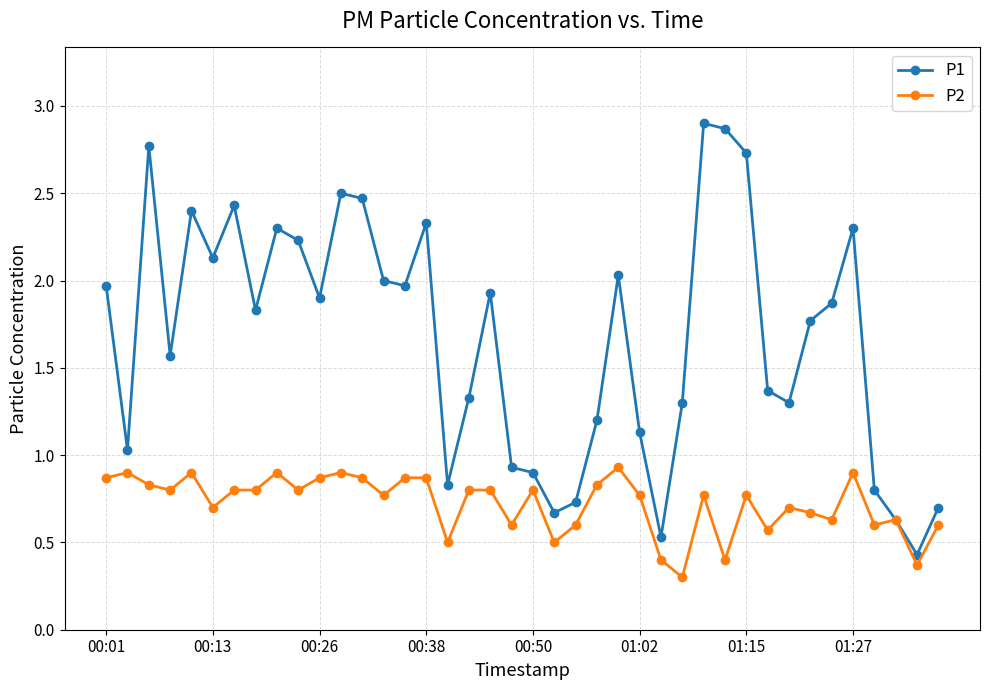

What is the value of the P2 point at the 19th from the left?

0.8